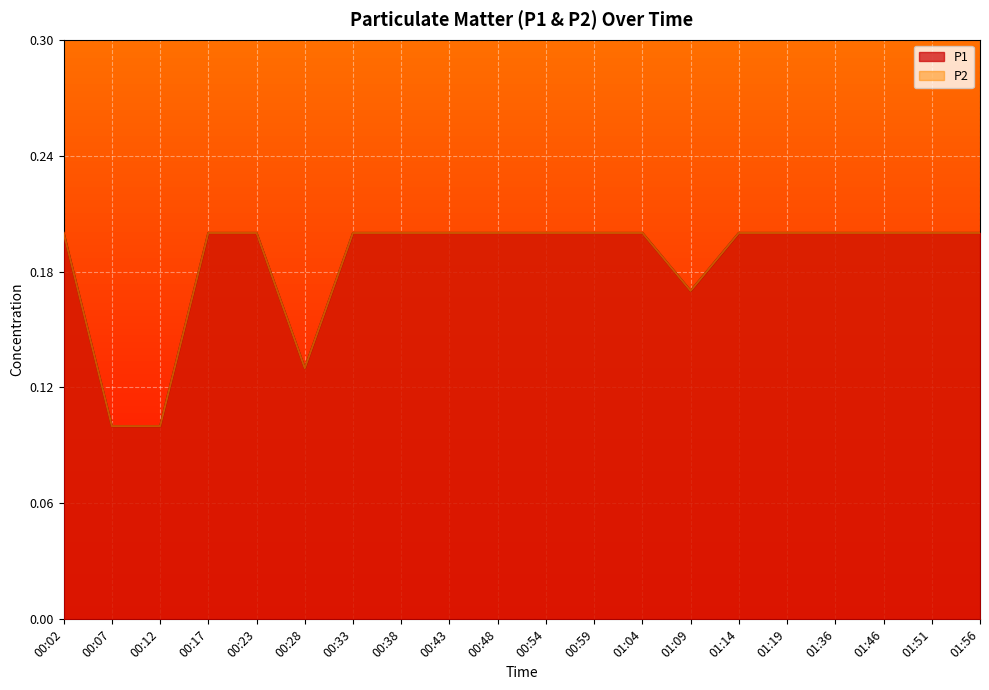

The value of P2 at 00:07 is 0.1. True or false?

True